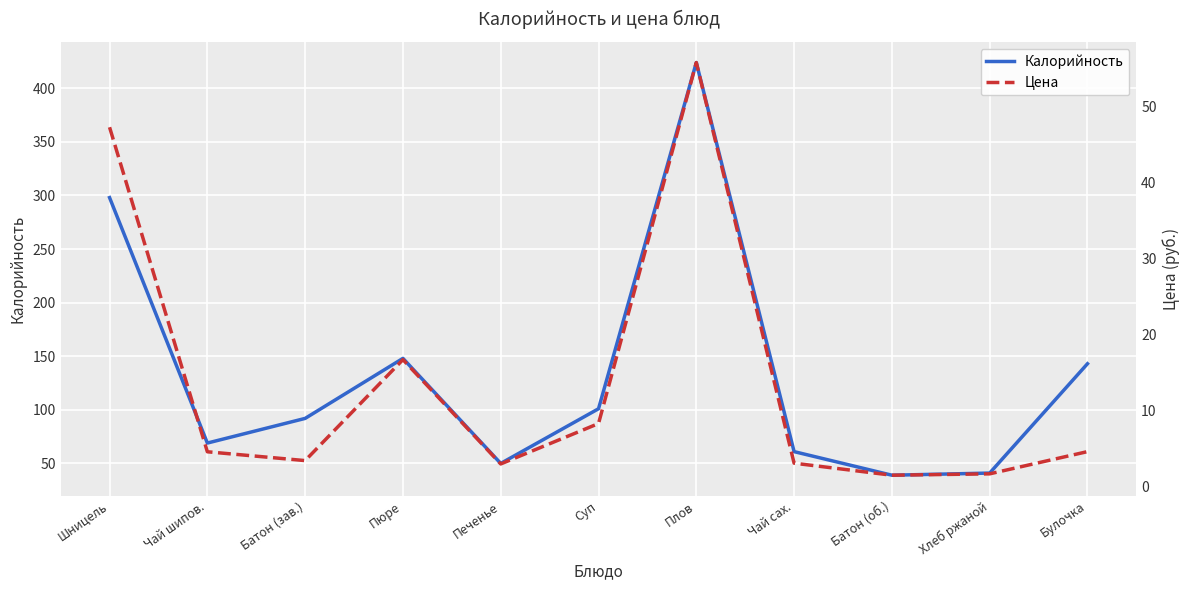

Which series has the largest range (max minus min)?

Калорийность